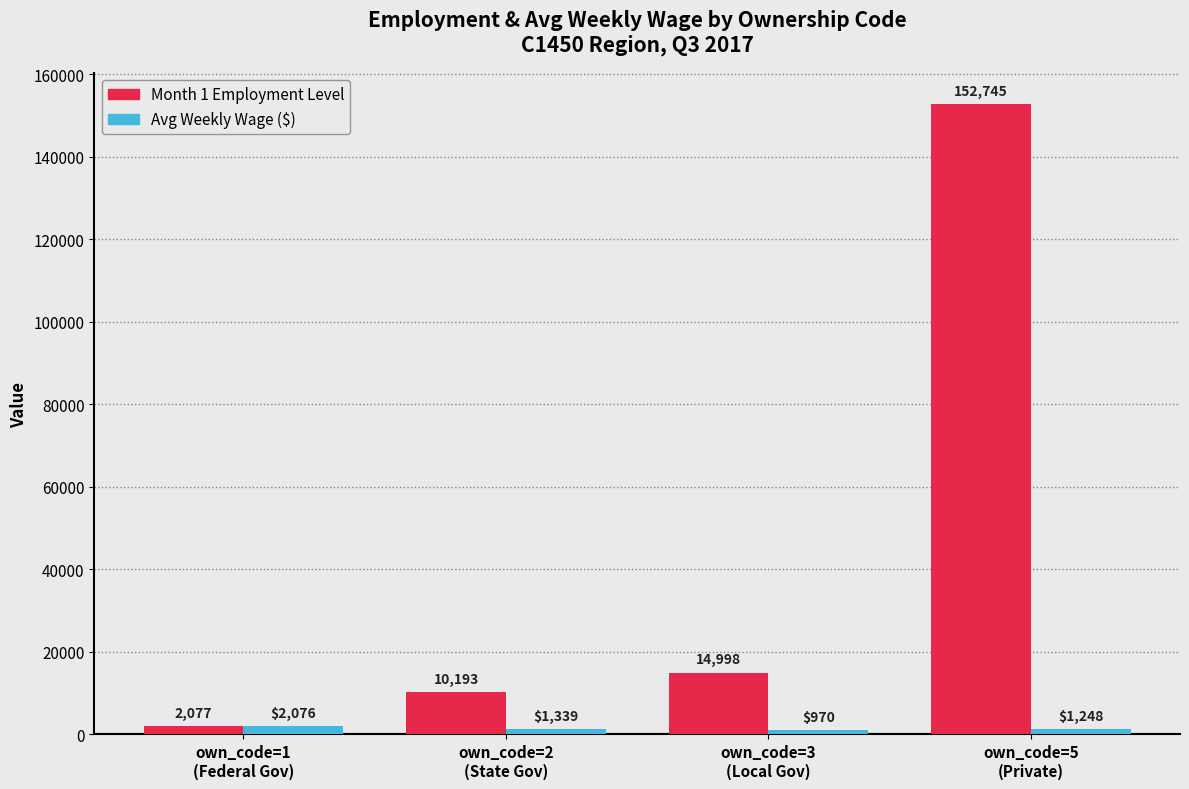

What is the minimum value shown in the chart?

970